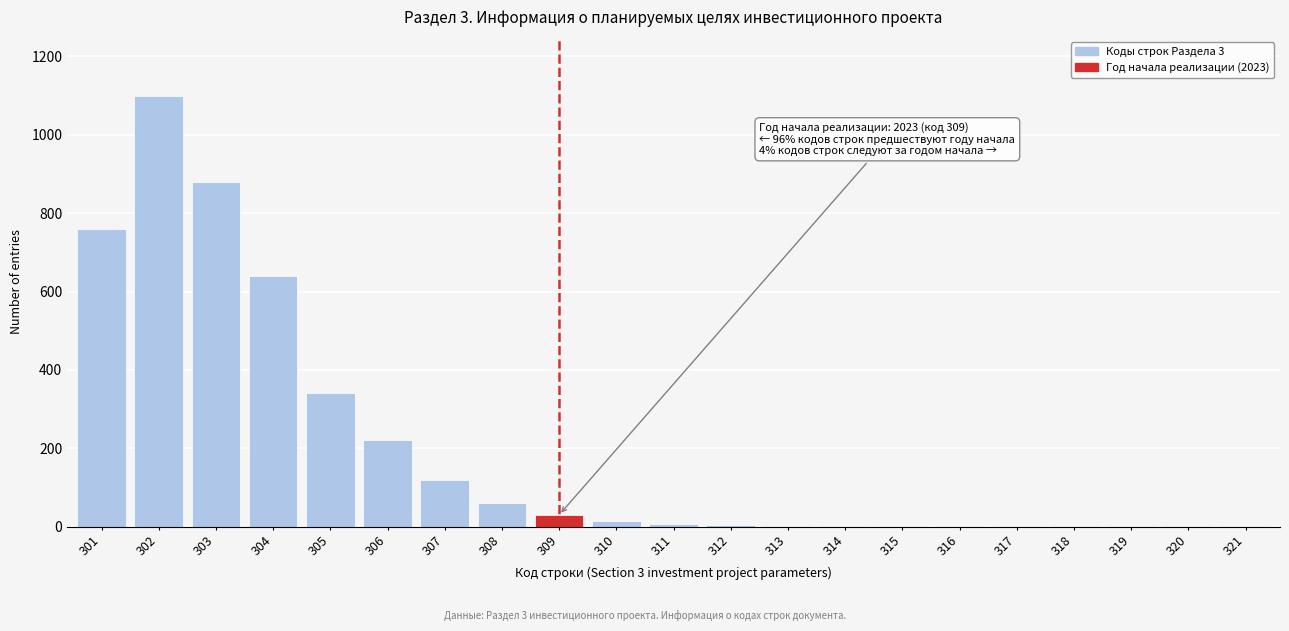

What is the sum of all values?

4187